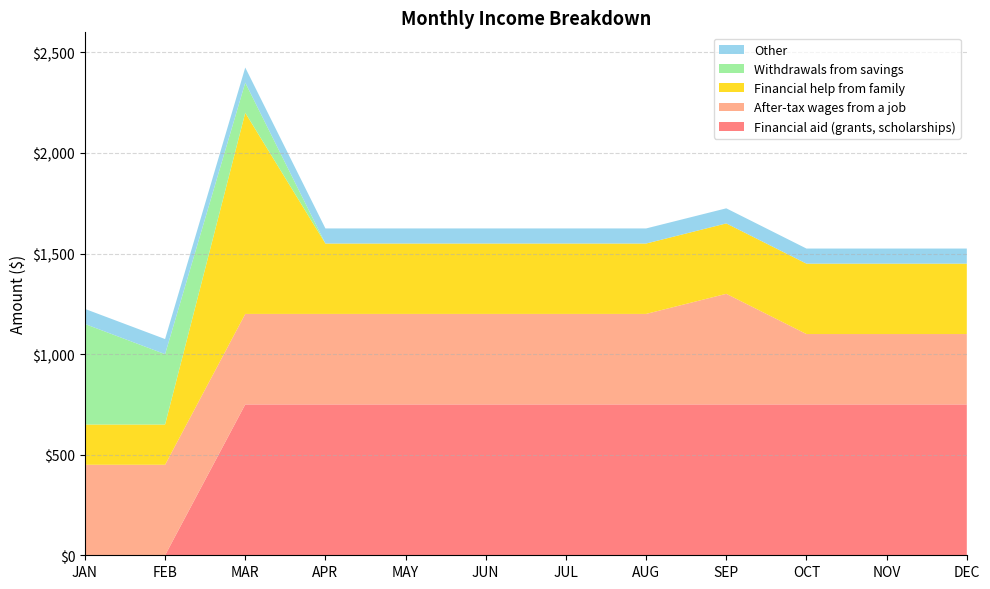

Reading right to left, extract all data points from this chart.

Financial aid (grants, scholarships): 750	750	750	750	750	750	750	750	750	750	0	0
After-tax wages from a job: 350	350	350	550	450	450	450	450	450	450	450	450
Financial help from family: 350	350	350	350	350	350	350	350	350	1000	200	200
Withdrawals from savings: 0	0	0	0	0	0	0	0	0	150	350	500
Other: 75	75	75	75	75	75	75	75	75	75	75	75